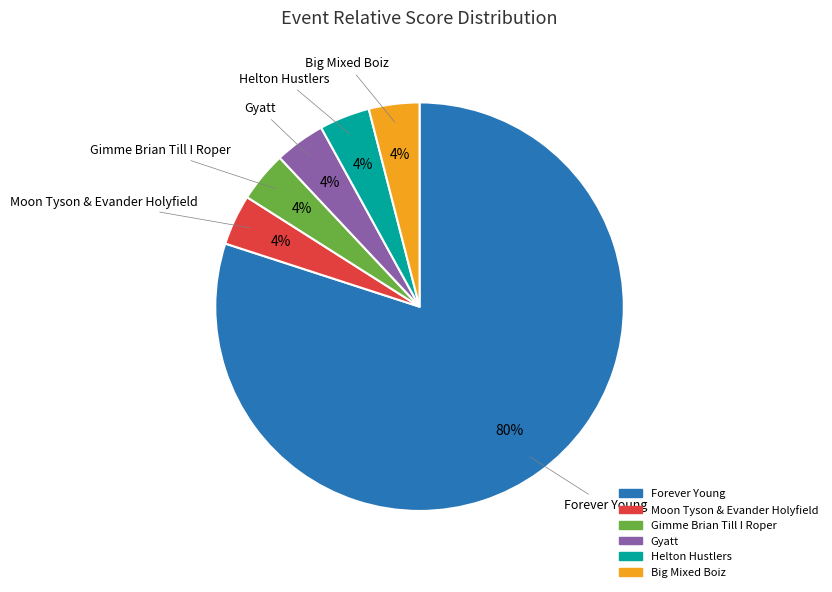

Is it true that Gyatt is 19% of the pie?

False